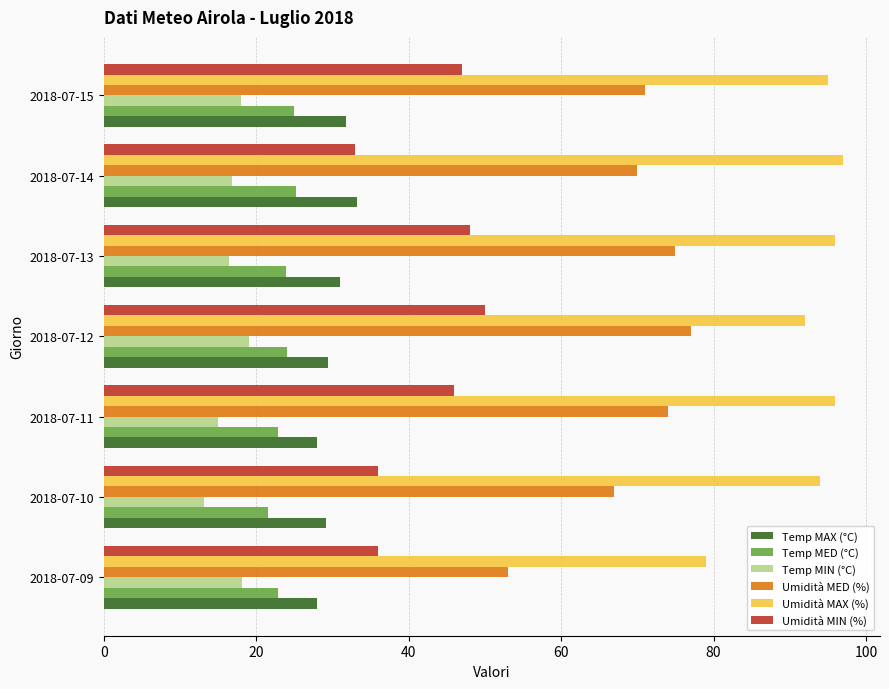

What is the difference between the maximum and second lowest values in the Temp MED (°C) series?

2.4